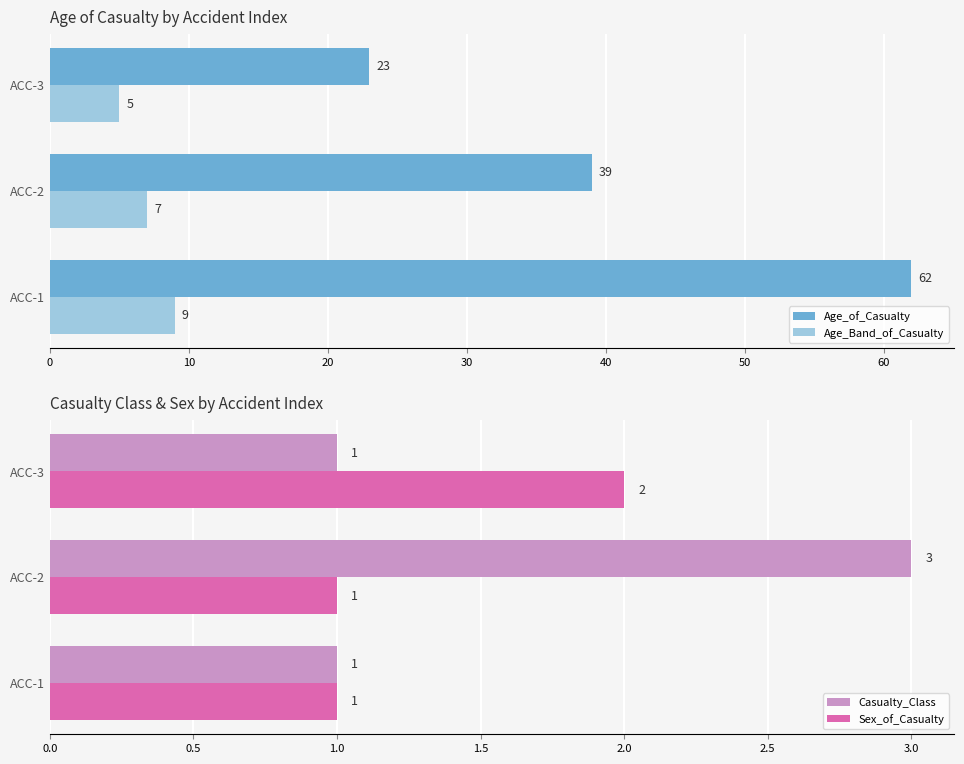

What is the value of the Age_of_Casualty bar at the 3rd from the left?

23